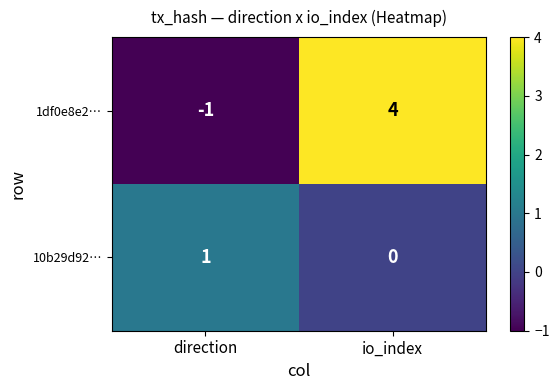

What is the approximate value of 1df0e8e2… at io_index?

4